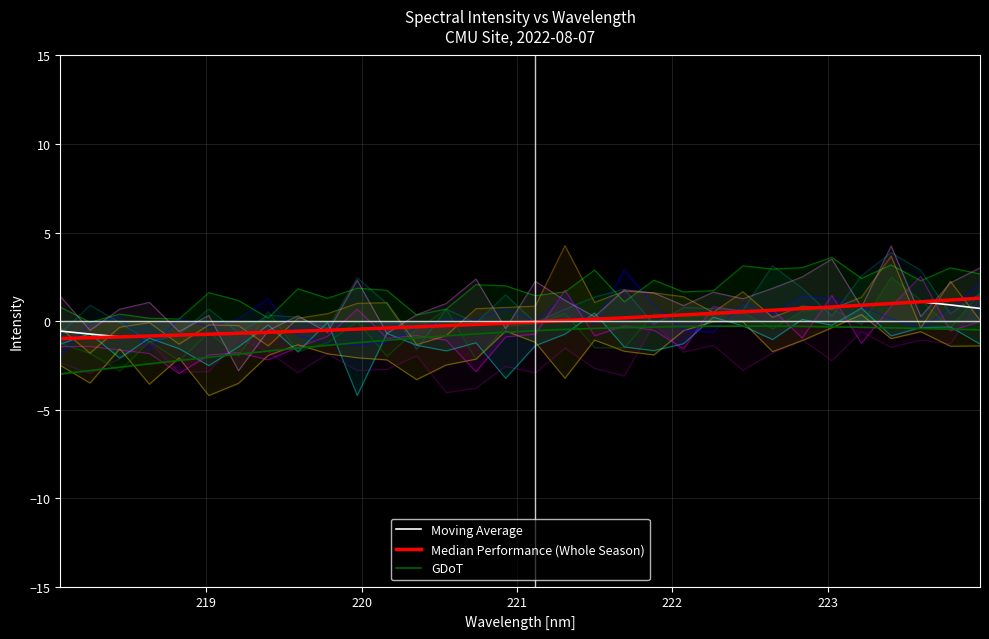

Reading left to right, what are all the values shown in this chart?

Moving Average: -0.6	-0.7	-0.9	-0.8	-0.8	-0.7	-0.7	-0.6	-0.6	-0.5	-0.5	-0.4	-0.3	-0.3	-0.2	-0.1	-0.0	0.0	0.1	0.2	0.3	0.3	0.4	0.5	0.6	0.7	0.8	0.9	1.0	1.1	0.9	0.7
Median Performance (Whole Season): -1.0	-0.9	-0.9	-0.8	-0.8	-0.7	-0.7	-0.6	-0.6	-0.5	-0.5	-0.4	-0.3	-0.3	-0.2	-0.1	-0.0	0.0	0.1	0.2	0.3	0.3	0.4	0.5	0.6	0.7	0.8	0.9	1.0	1.1	1.2	1.3
GDoT: -3.0	-2.8	-2.6	-2.4	-2.2	-2.0	-1.9	-1.7	-1.5	-1.4	-1.2	-1.1	-1.0	-0.8	-0.7	-0.6	-0.5	-0.5	-0.4	-0.4	-0.3	-0.3	-0.3	-0.3	-0.3	-0.3	-0.3	-0.4	-0.4	-0.4	-0.5	-0.5